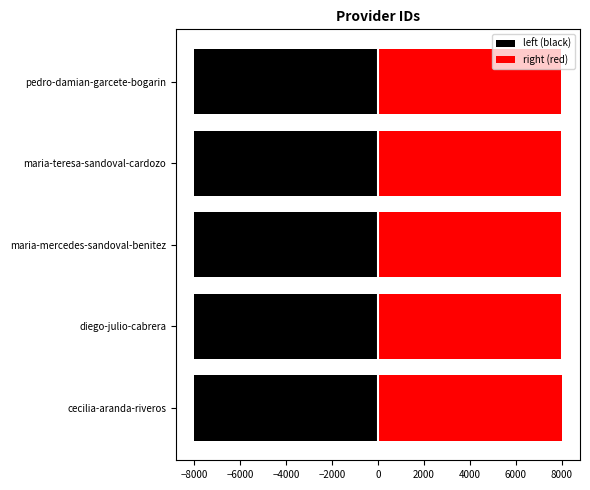

How many values in the right (red) series are below 7984?

2